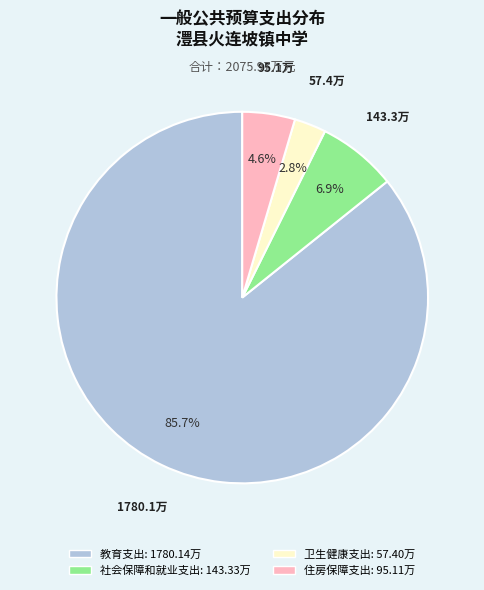

To the nearest percent, what is the combined percentage of 卫生健康支出 and 社会保障和就业支出?

10%